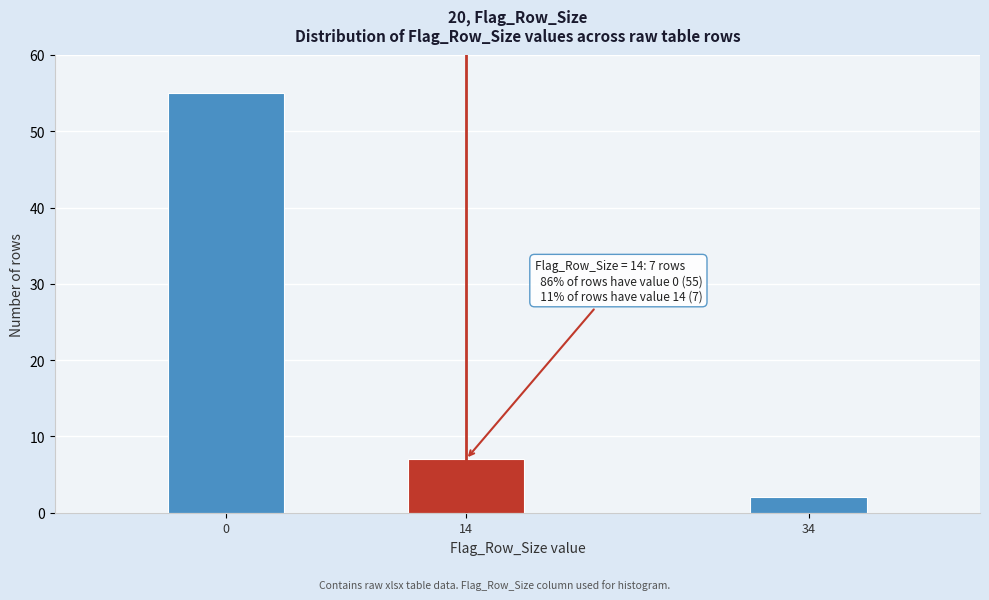

Reading left to right, list all the values displayed in this chart.

55	7	2